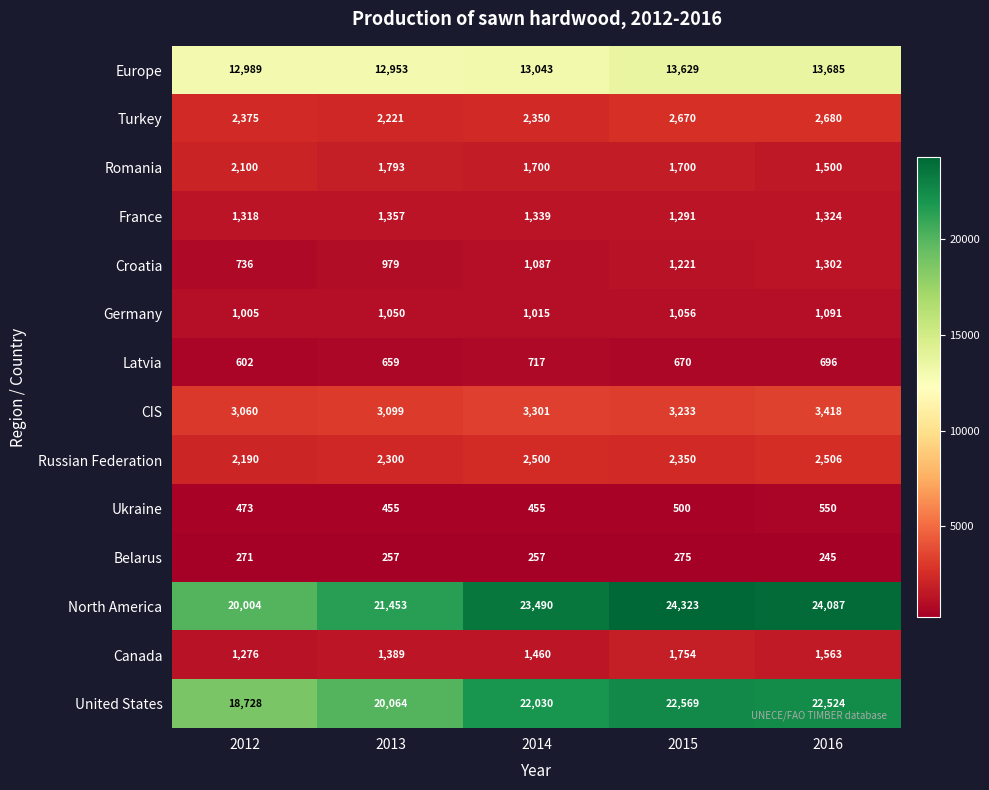

At 2012, list the series in order from largest to smallest.

North America, United States, Europe, CIS, Turkey, Russian Federation, Romania, France, Canada, Germany, Croatia, Latvia, Ukraine, Belarus